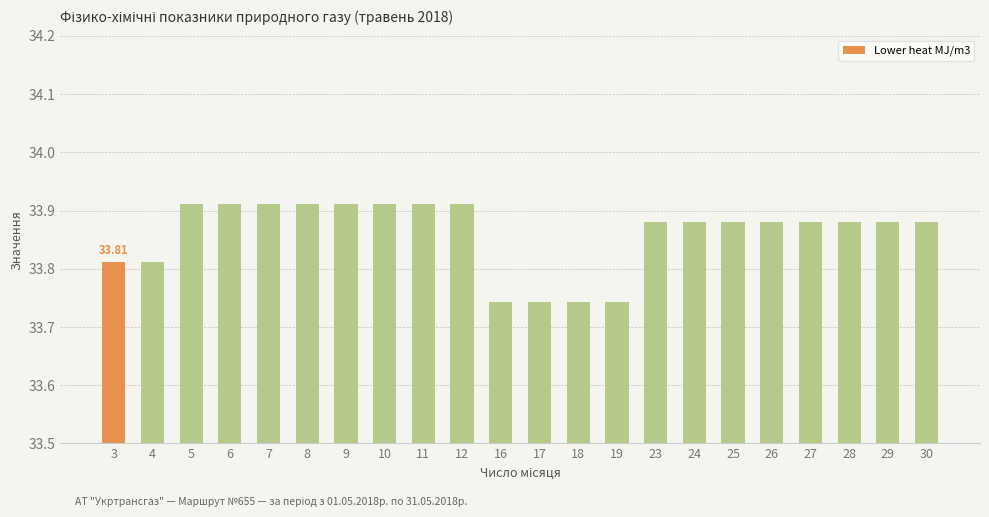

What is the sum of all values?

744.9